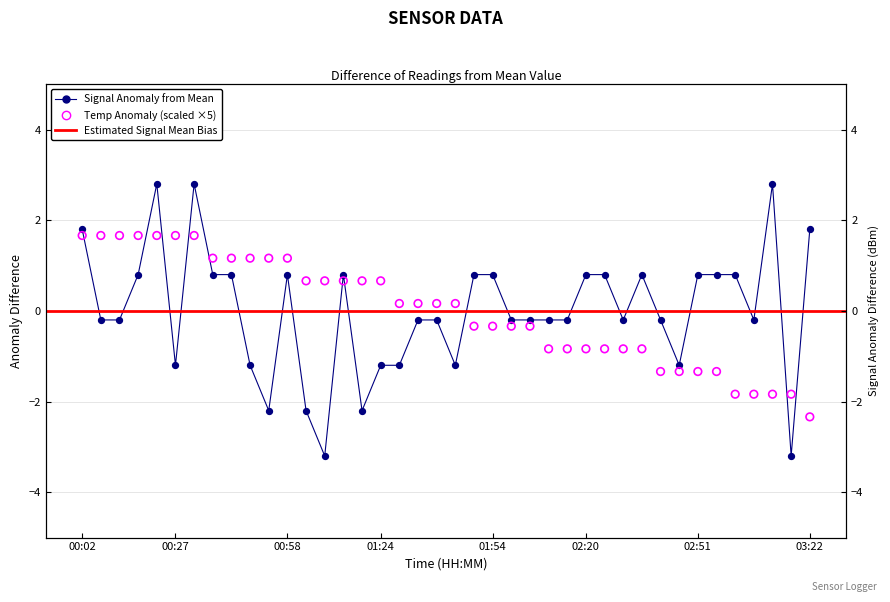

At how many categories does at least one series exceed 1?

14